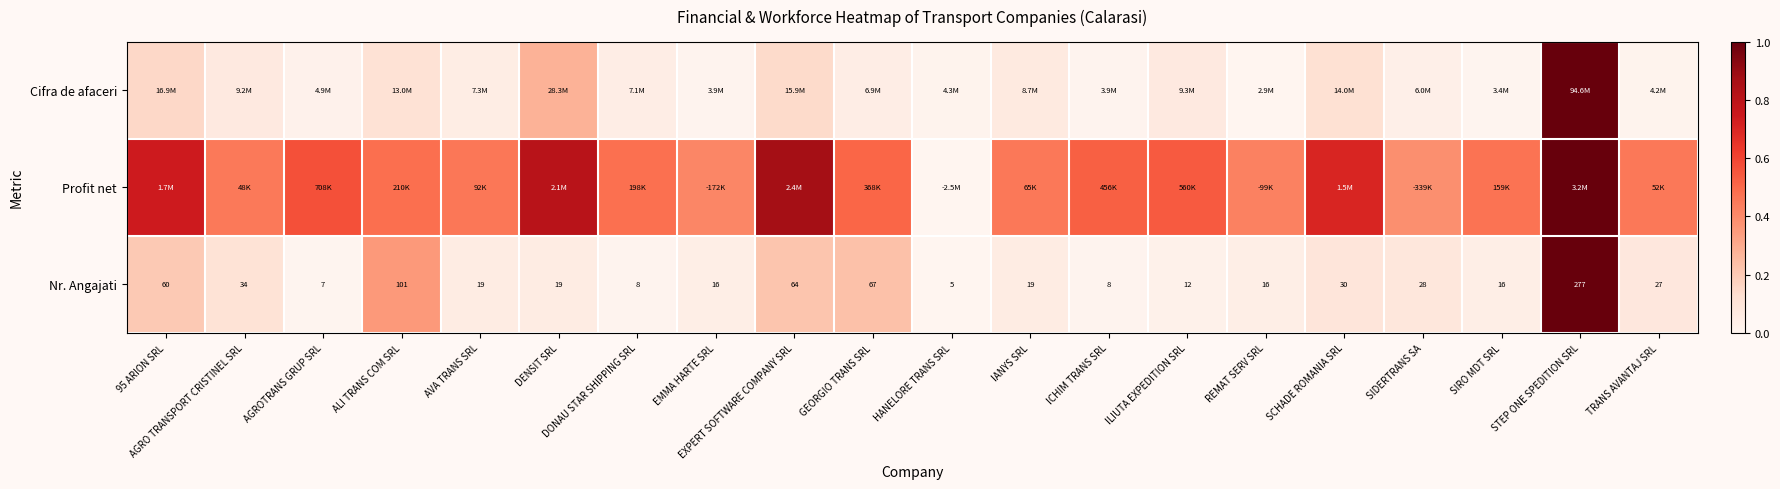

At which label is Nr. Angajati closest to 141?

ALI TRANS COM SRL